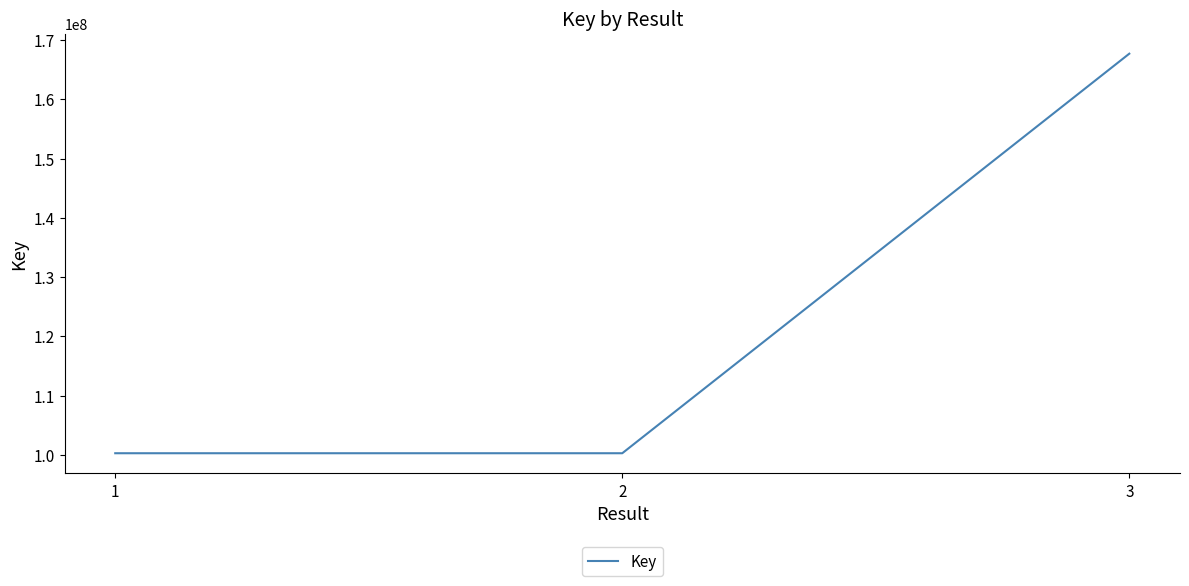

The chart shows a value of 179509990 at 1. True or false?

False